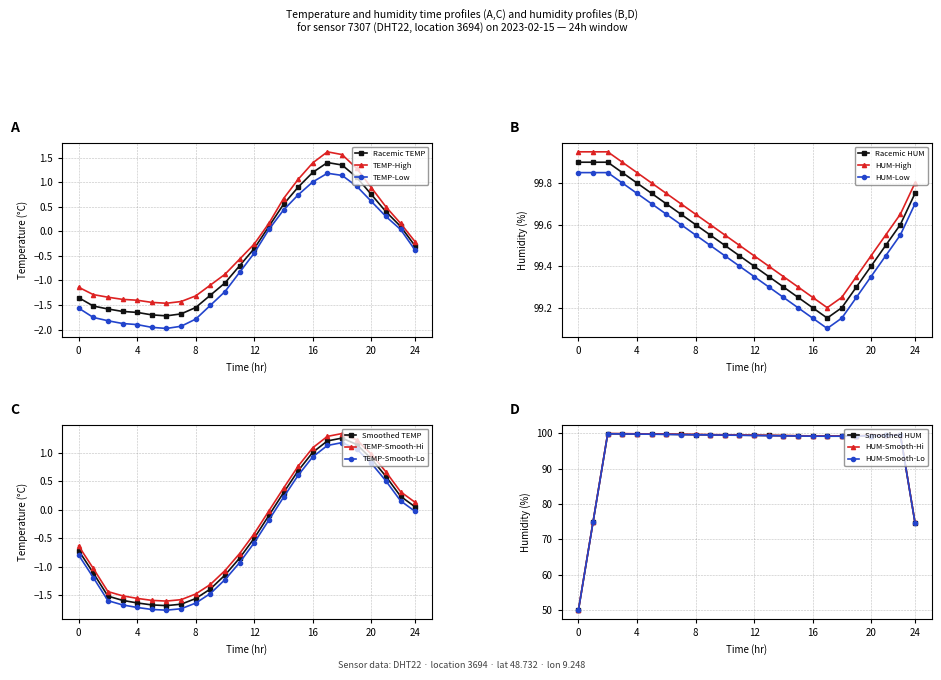

Does the chart have visible grid lines?

Yes